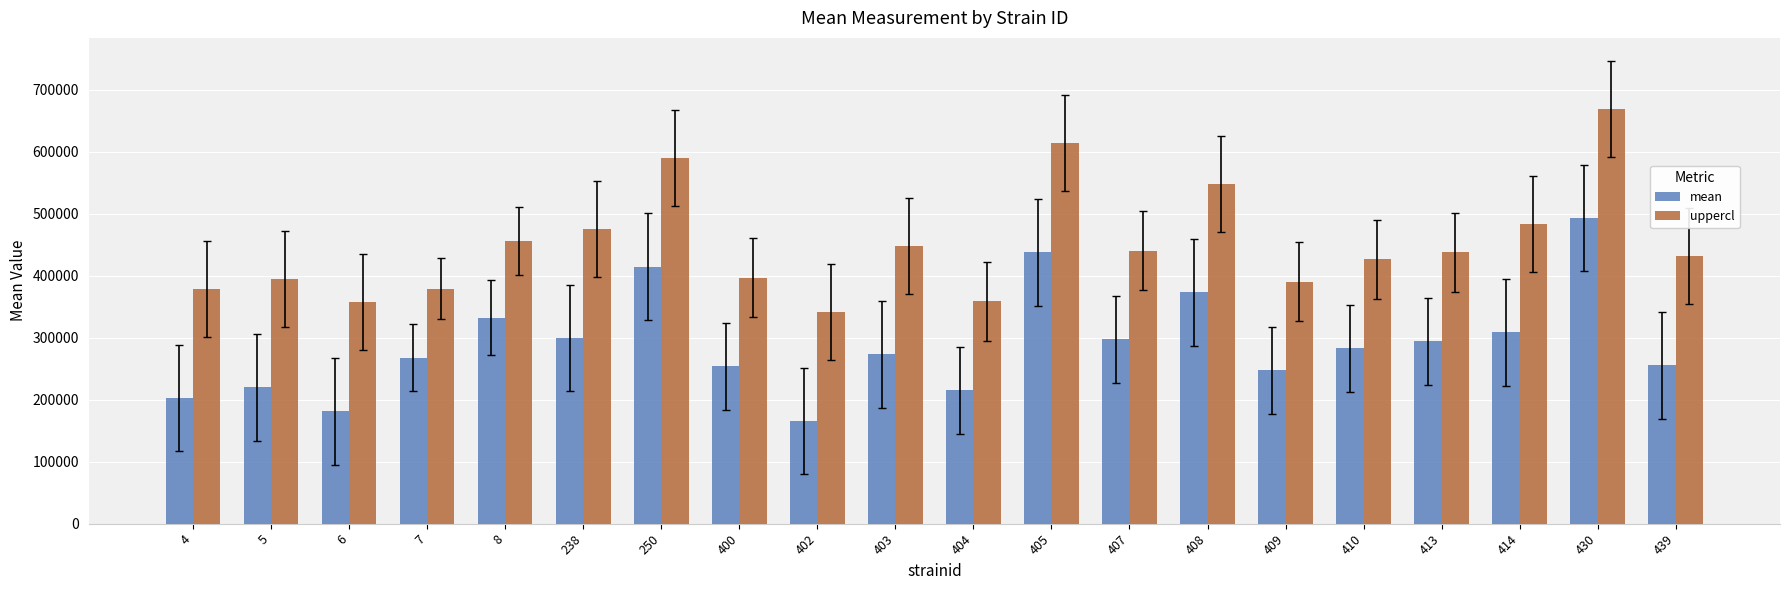

What is the difference between the second highest and minimum values in the uppercl series?

272378.1